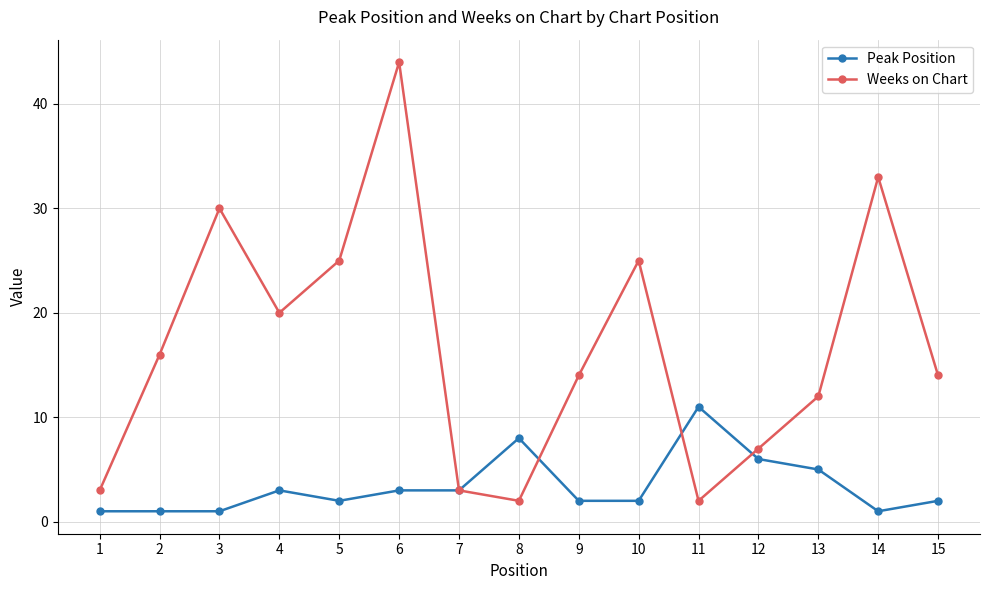

What is the maximum value shown in the chart?

44